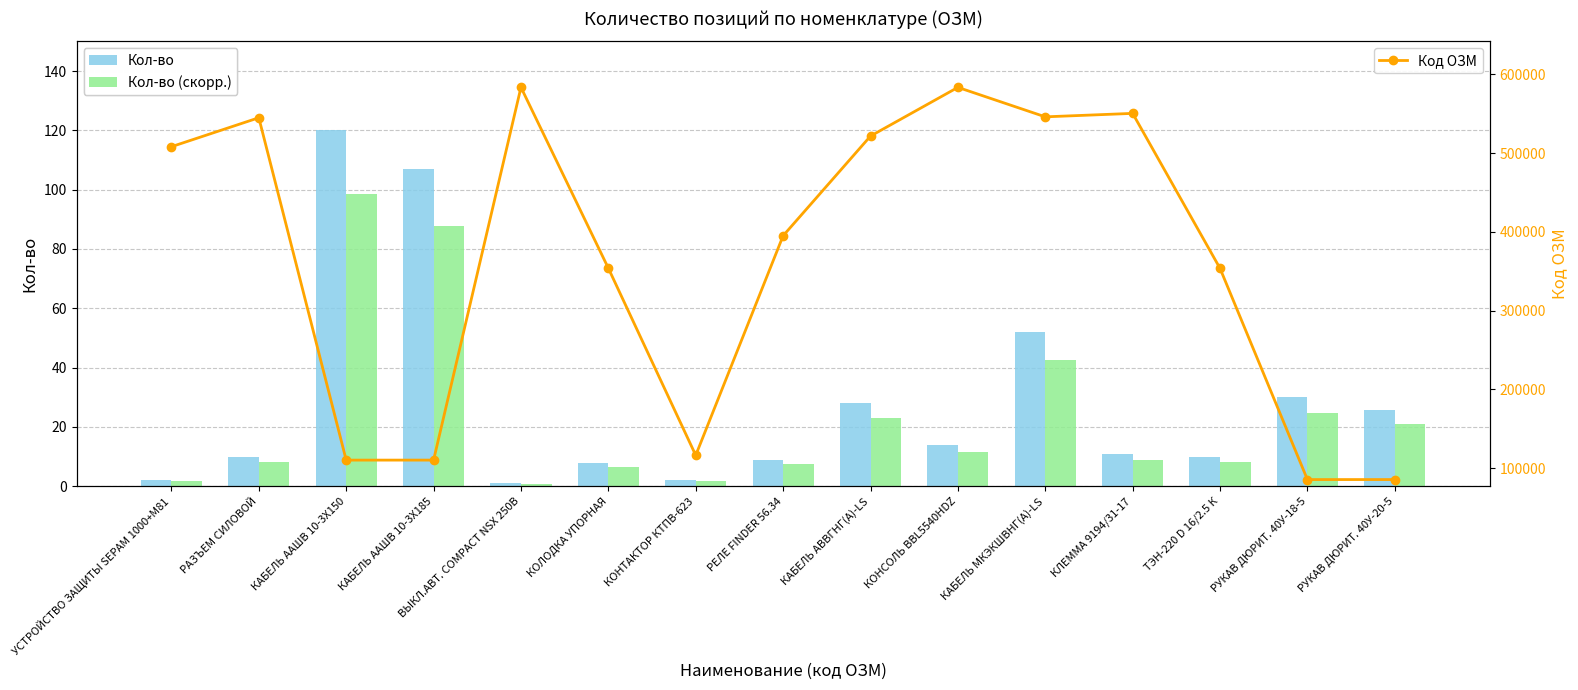

Is it true that Код ОЗМ equals 175277.5 at КАБЕЛЬ ААШВ 10-3Х185?

False